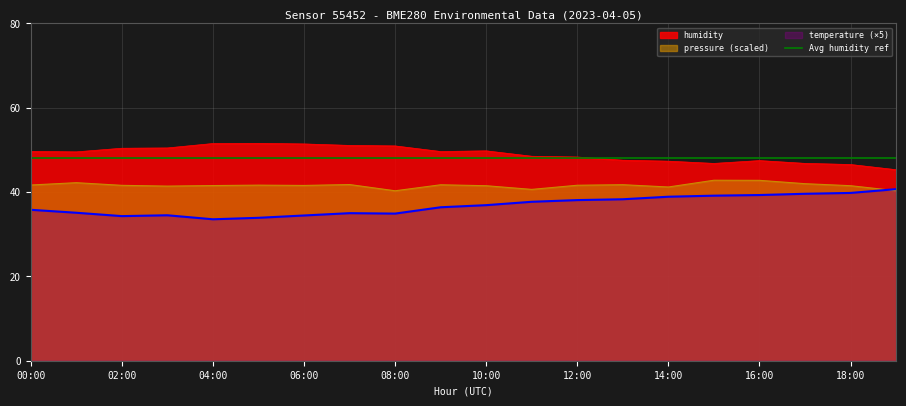

Reading right to left, list all the values displayed in this chart.

temperature: 40.7	39.8	39.6	39.3	39.1	38.9	38.3	38.1	37.7	36.9	36.4	34.9	35.0	34.4	33.9	33.5	34.5	34.3	35.1	35.8
humidity: 45.3	46.5	46.8	47.5	46.8	47.3	47.6	48.3	48.5	49.8	49.6	51.0	51.1	51.4	51.6	51.5	50.5	50.4	49.5	49.6
pressure_scaled: 40.3	41.5	42.0	42.8	42.8	41.2	41.8	41.6	40.6	41.5	41.7	40.3	41.8	41.6	41.6	41.5	41.4	41.6	42.2	41.7